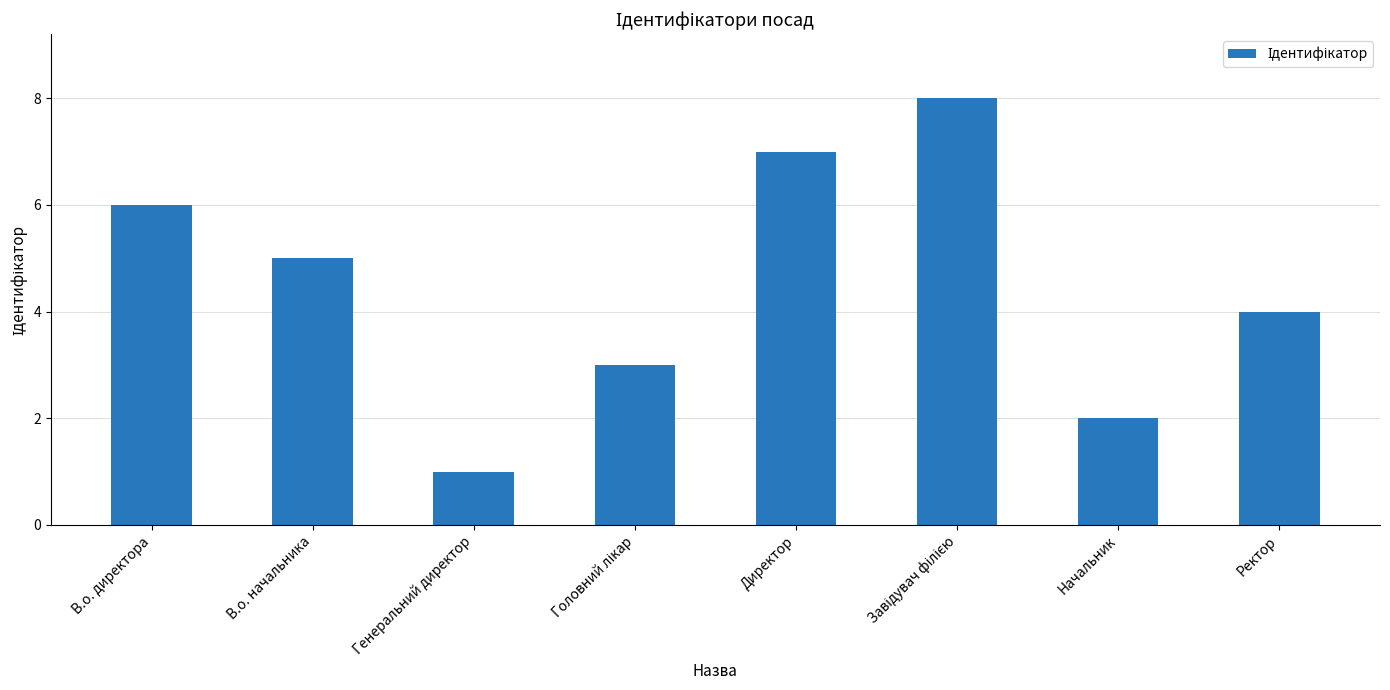

How many categories are shown in the chart?

8